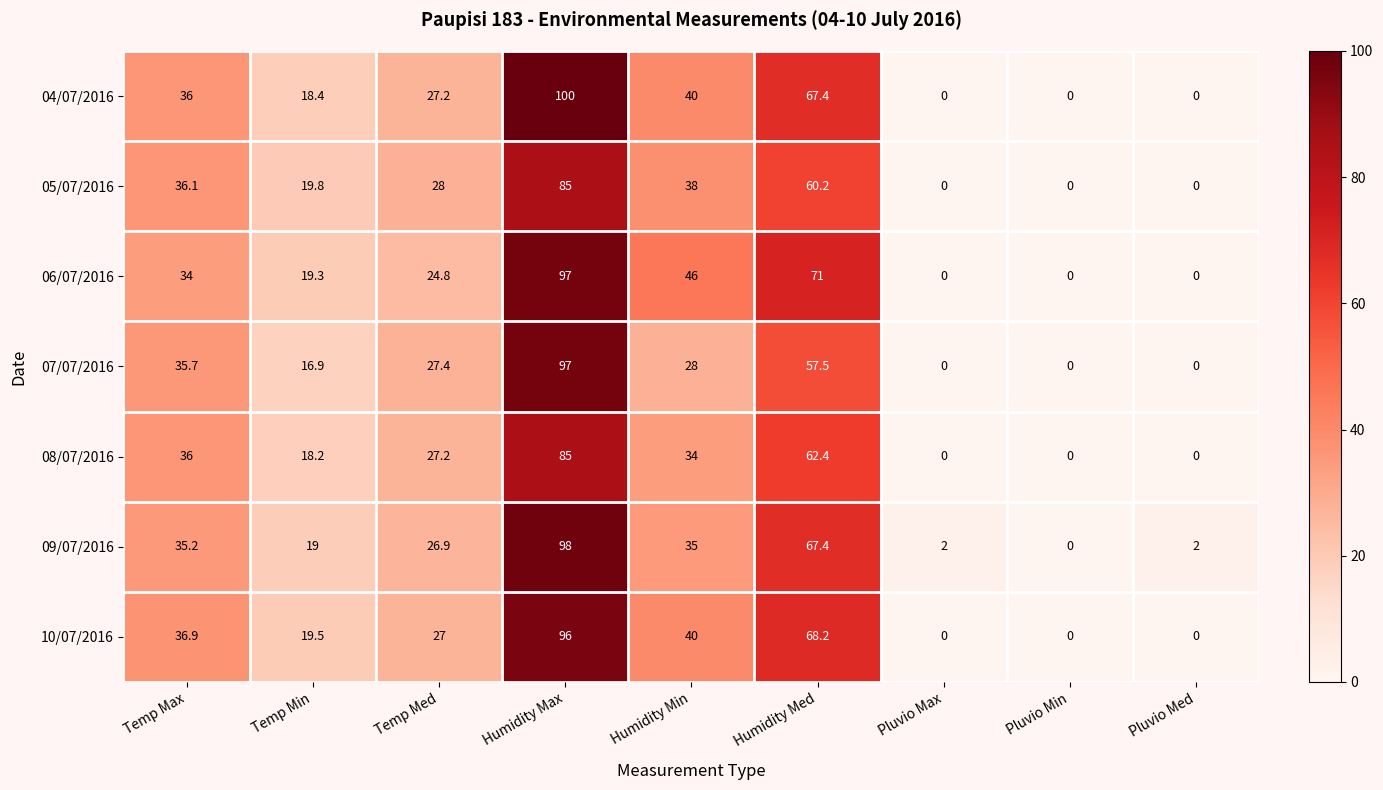

Is it true that 05/07/2016 equals 36.1 at Temp Max?

True